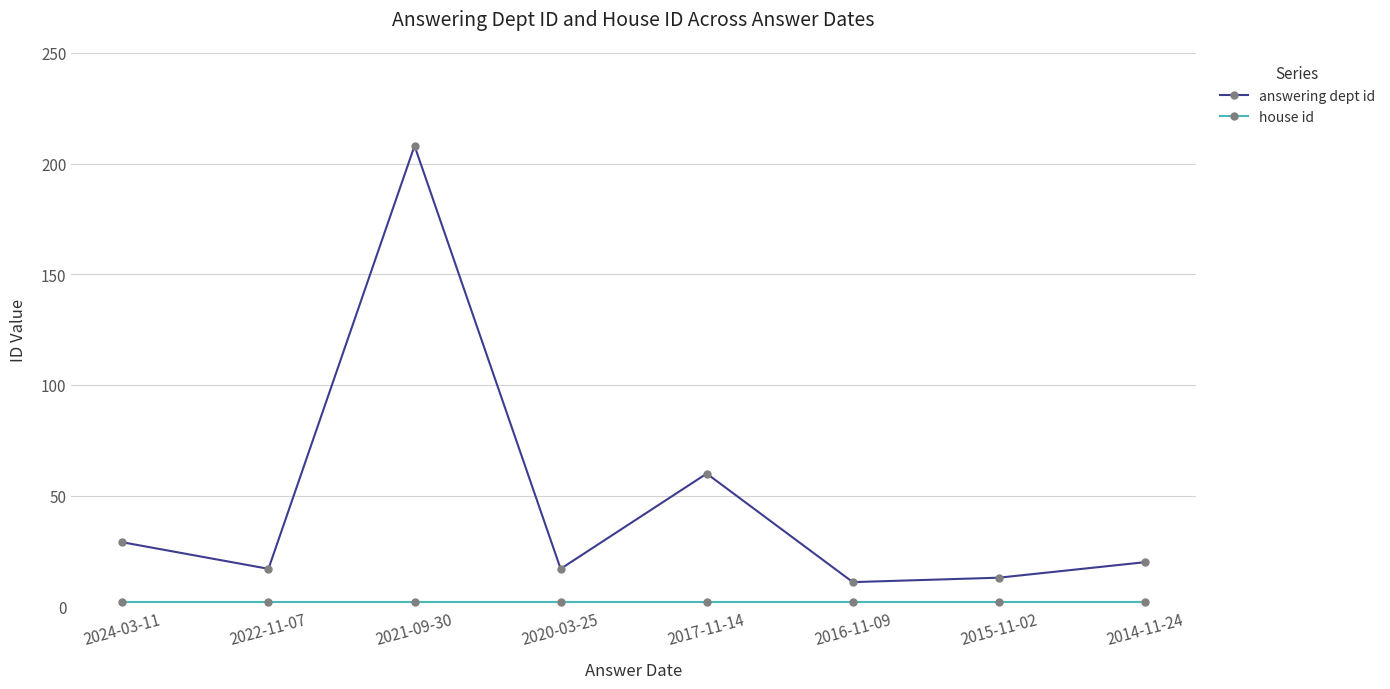

Which series has the largest range (max minus min)?

answering dept id